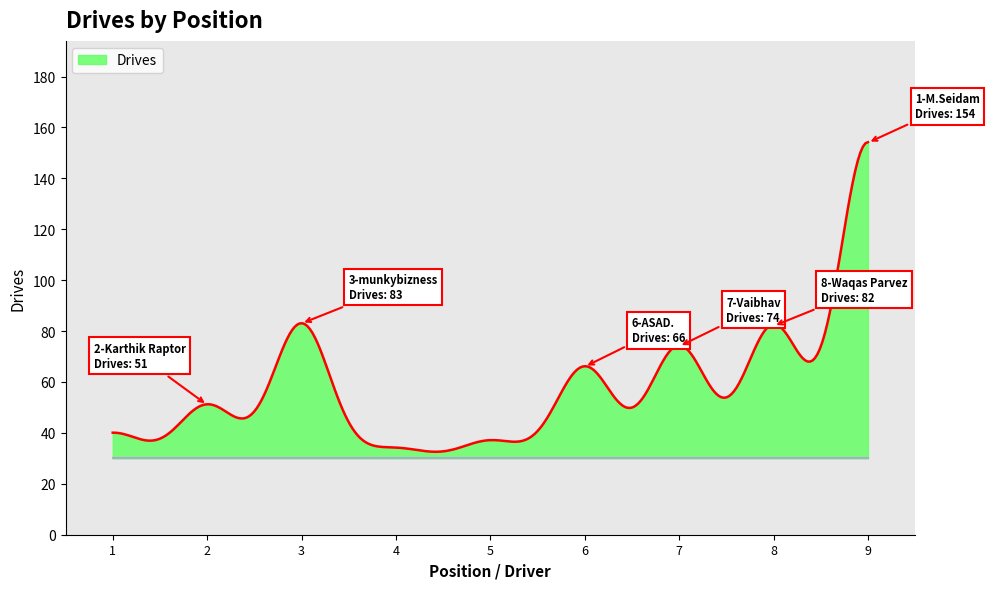

How many lines are shown in the chart?

1